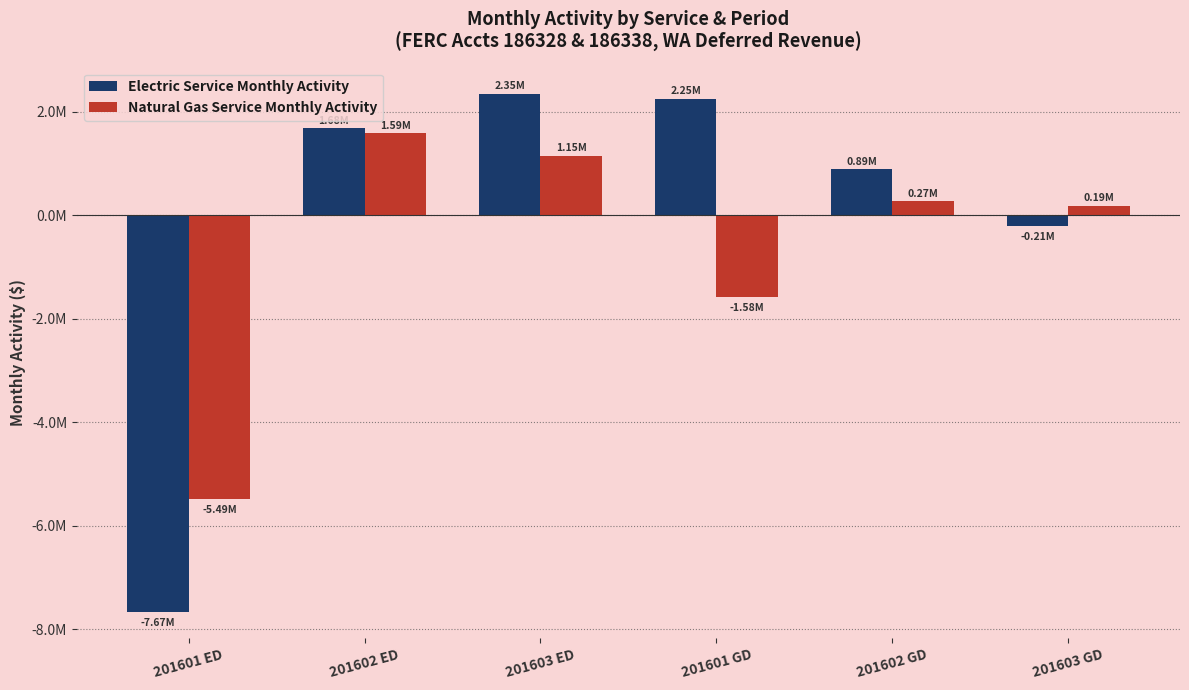

What are all the series names shown in the legend?

Electric Service Monthly Activity, Natural Gas Service Monthly Activity